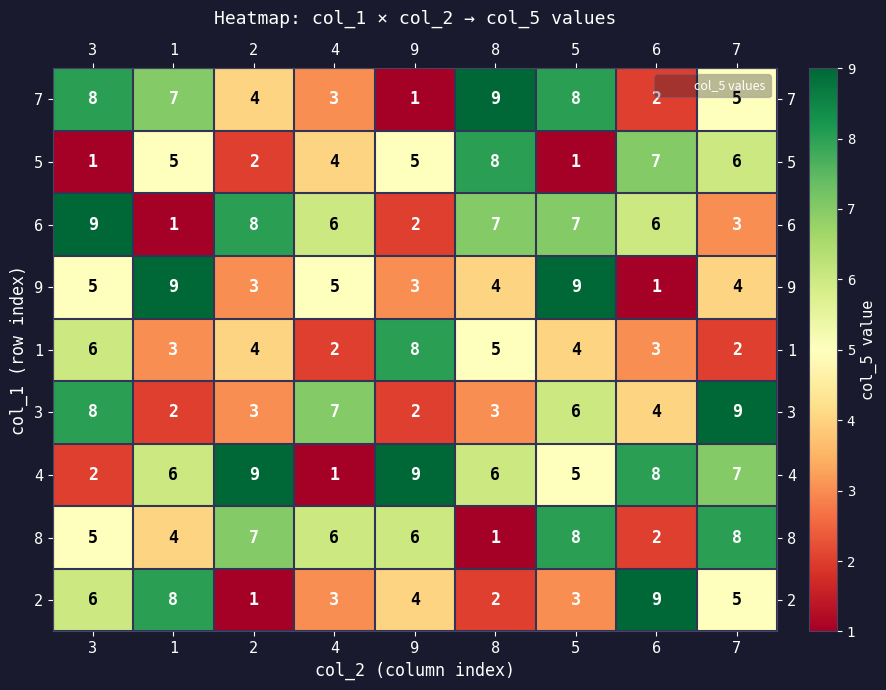

What is the sum of all 2 values?

41